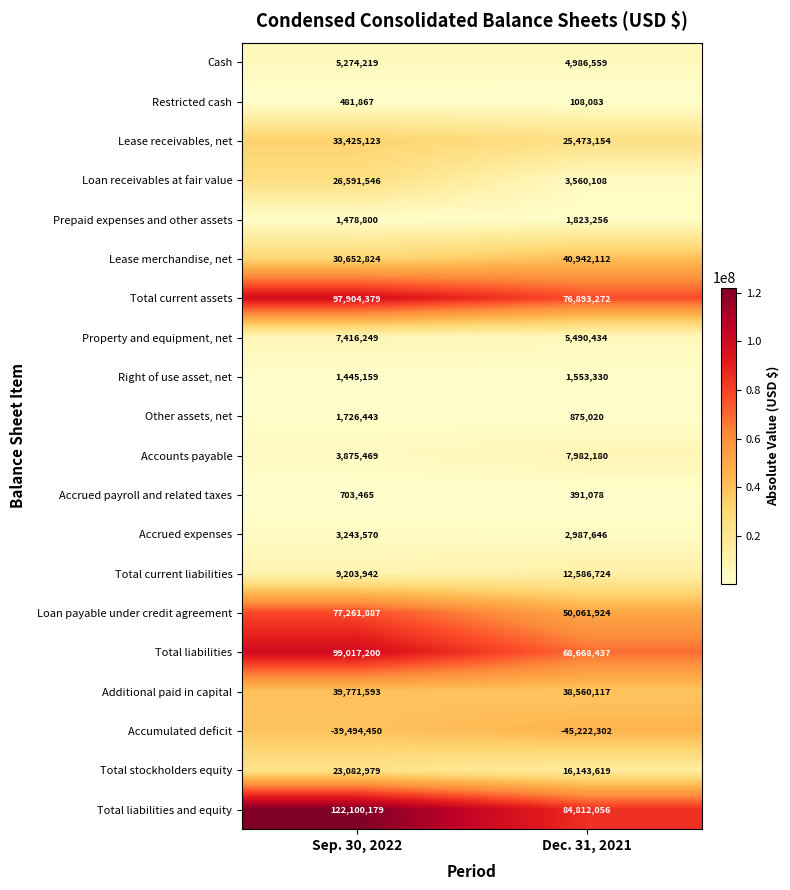

What is the difference between the Restricted cash values at Sep. 30, 2022 and Dec. 31, 2021?

373784